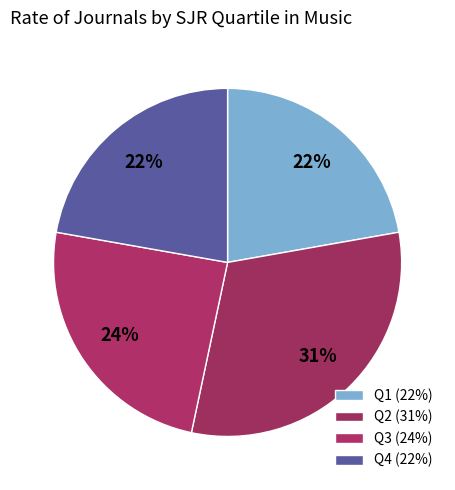

Between Q4 and Q3, which is larger?

Q3